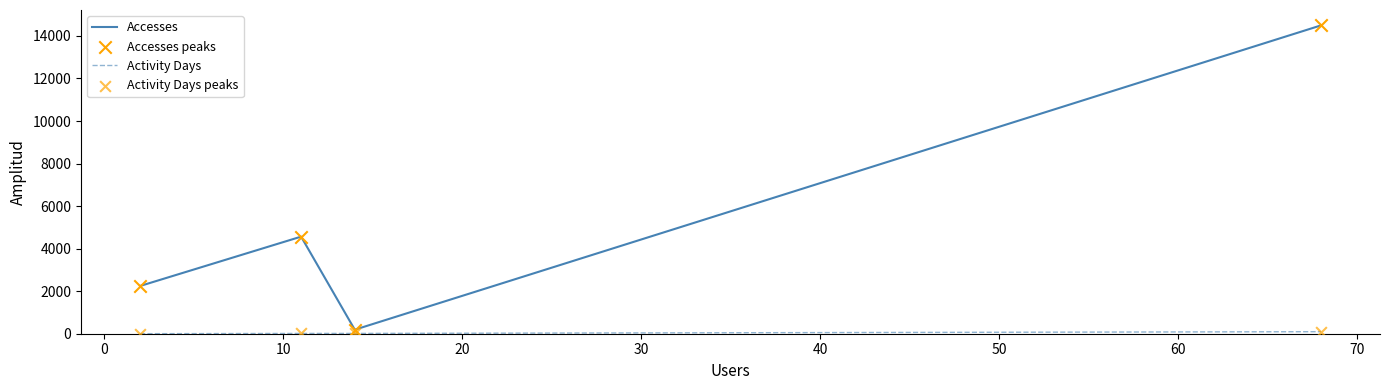

Which series has the largest total across all categories?

Accesses